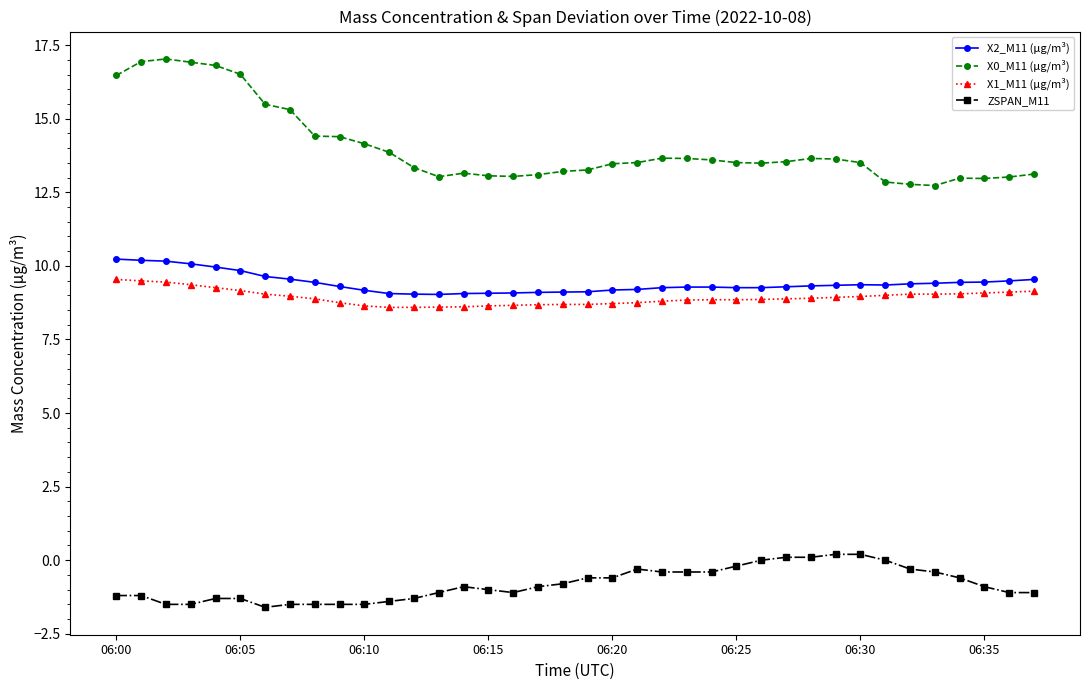

True or false: ZSPAN_M11 and X2_M11 (μg/m³) cross at least once.

False